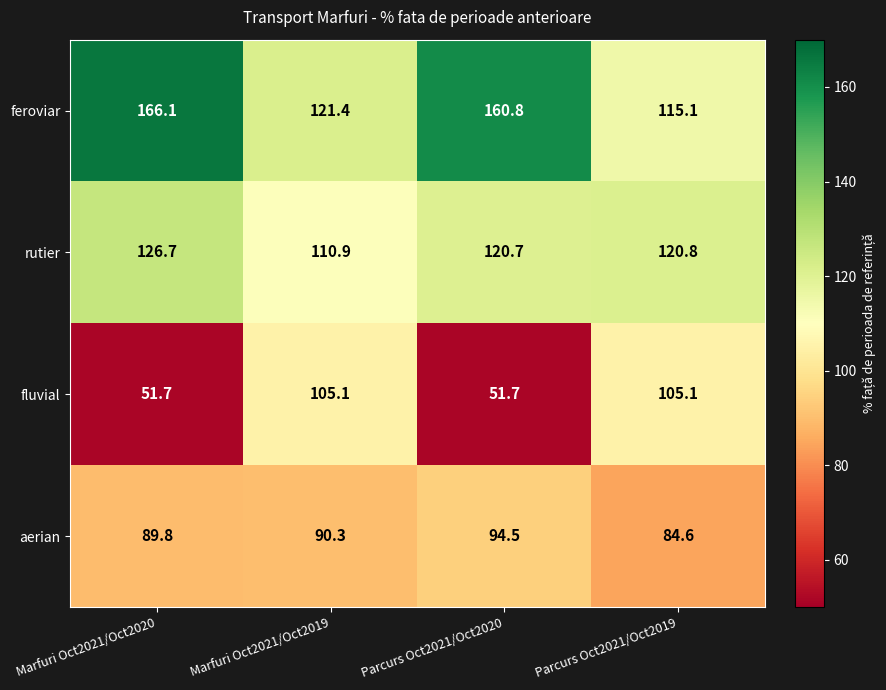

The rutier series shows 120.7 at Parcurs Oct2021/Oct2020. True or false?

True